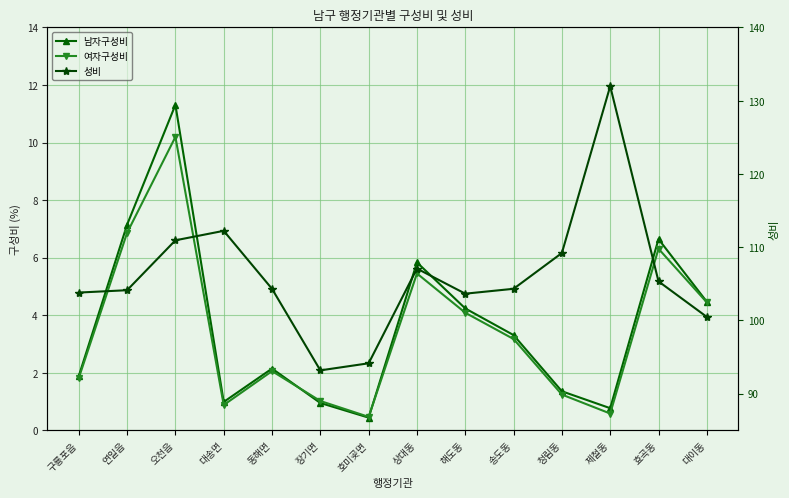

Between 구룡포읍 and 장기면, which series saw the biggest shift?

성비